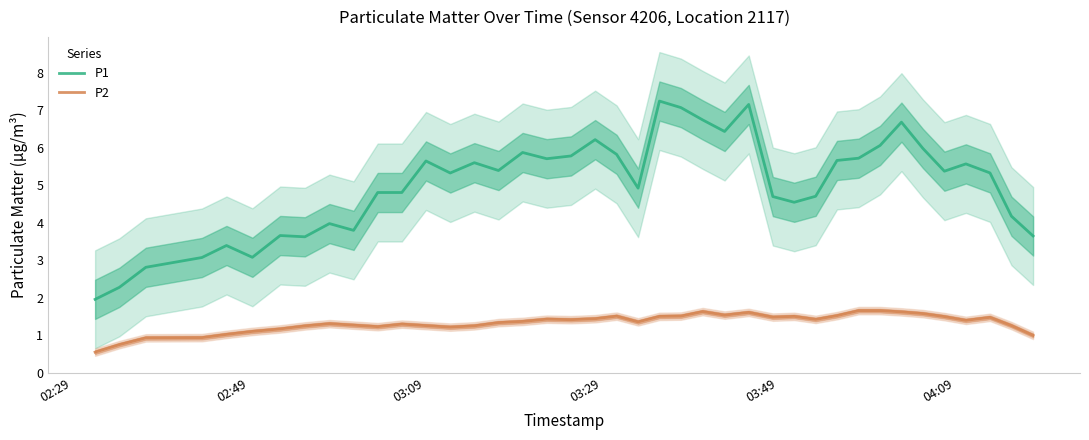

True or false: P1 and P2 intersect in this chart.

False